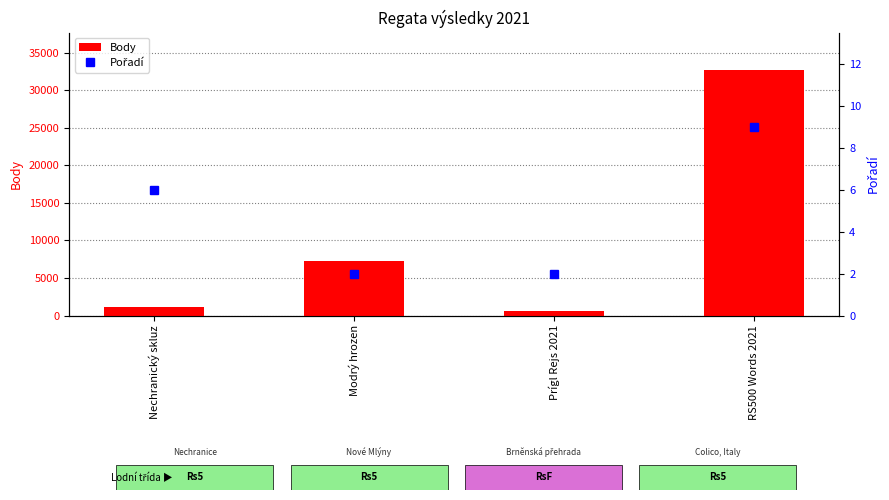

True or false: Body has a value of 554 at Prígl Rejs 2021.

True